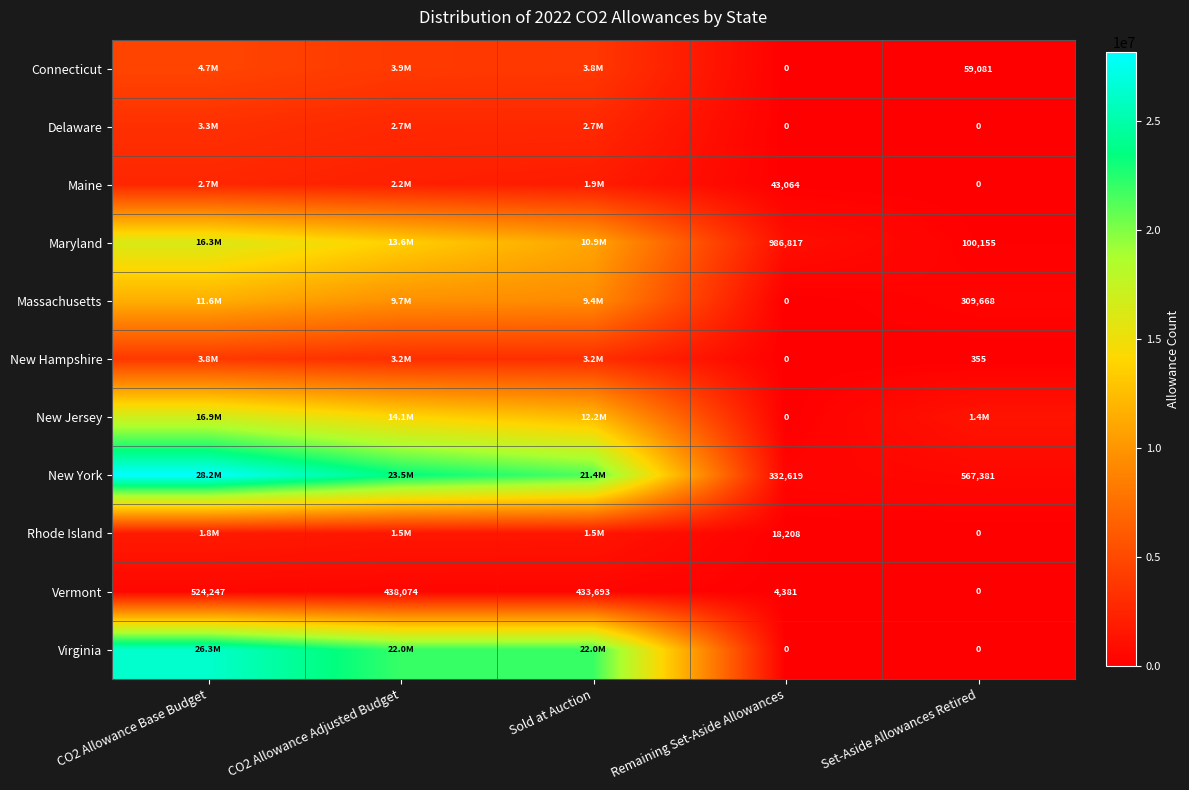

Is it true that Maryland equals 100155 at Set-Aside Allowances Retired?

True